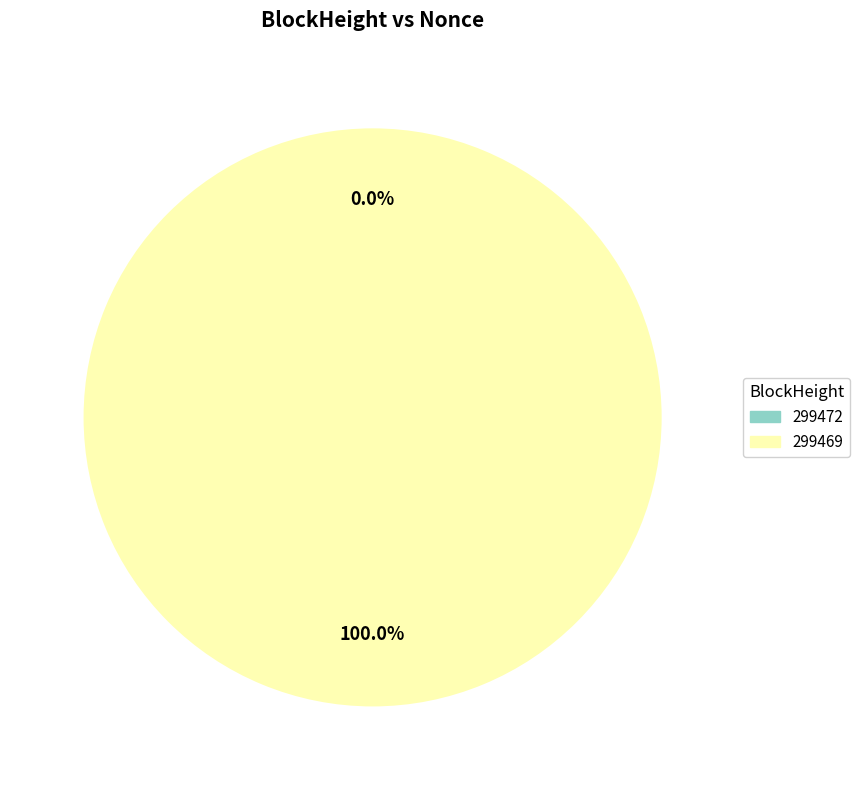

Does any single category account for the majority?

Yes